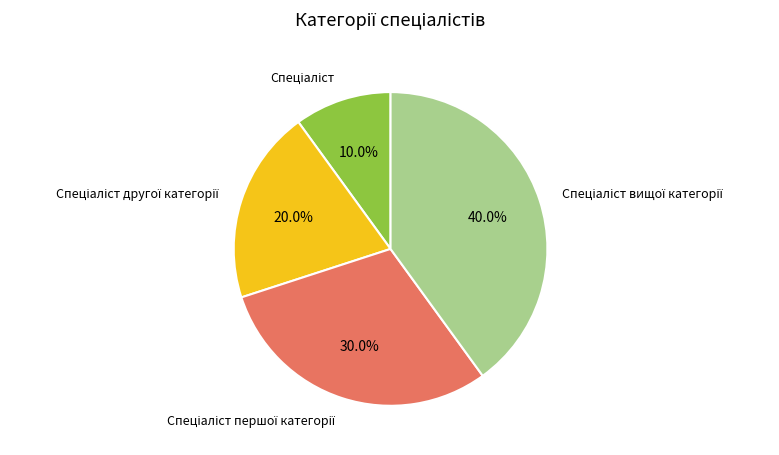

Is there any slice that represents more than half of the pie?

No